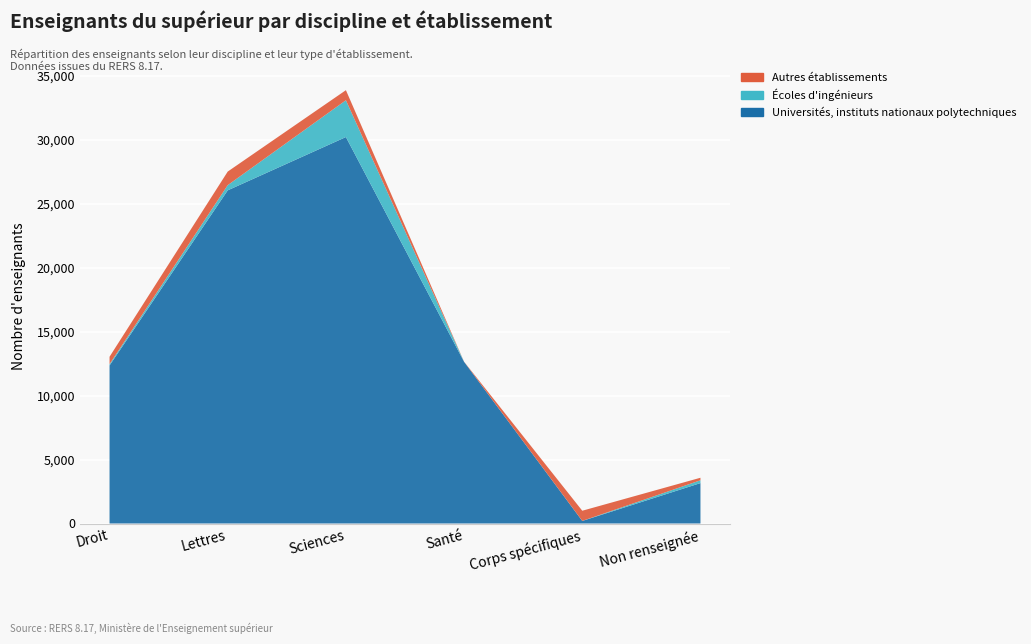

Reading left to right, extract all data points from this chart.

Universités, instituts nationaux polytechniques: 12363	26063	30232	12646	200	3161
Écoles d'ingénieurs: 106	405	2879	0	2	220
Autres établissements: 575	1063	788	8	797	198